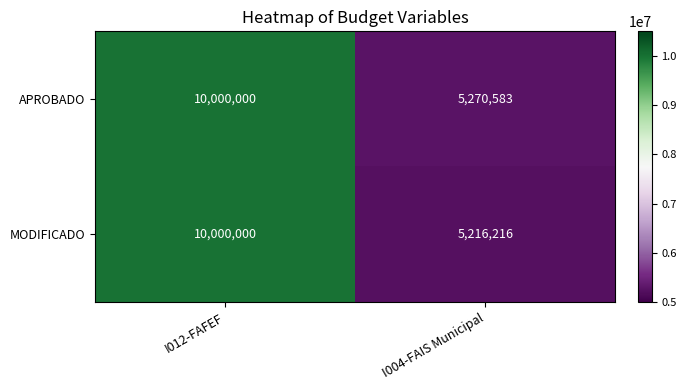

What is the maximum value for APROBADO?

10000000